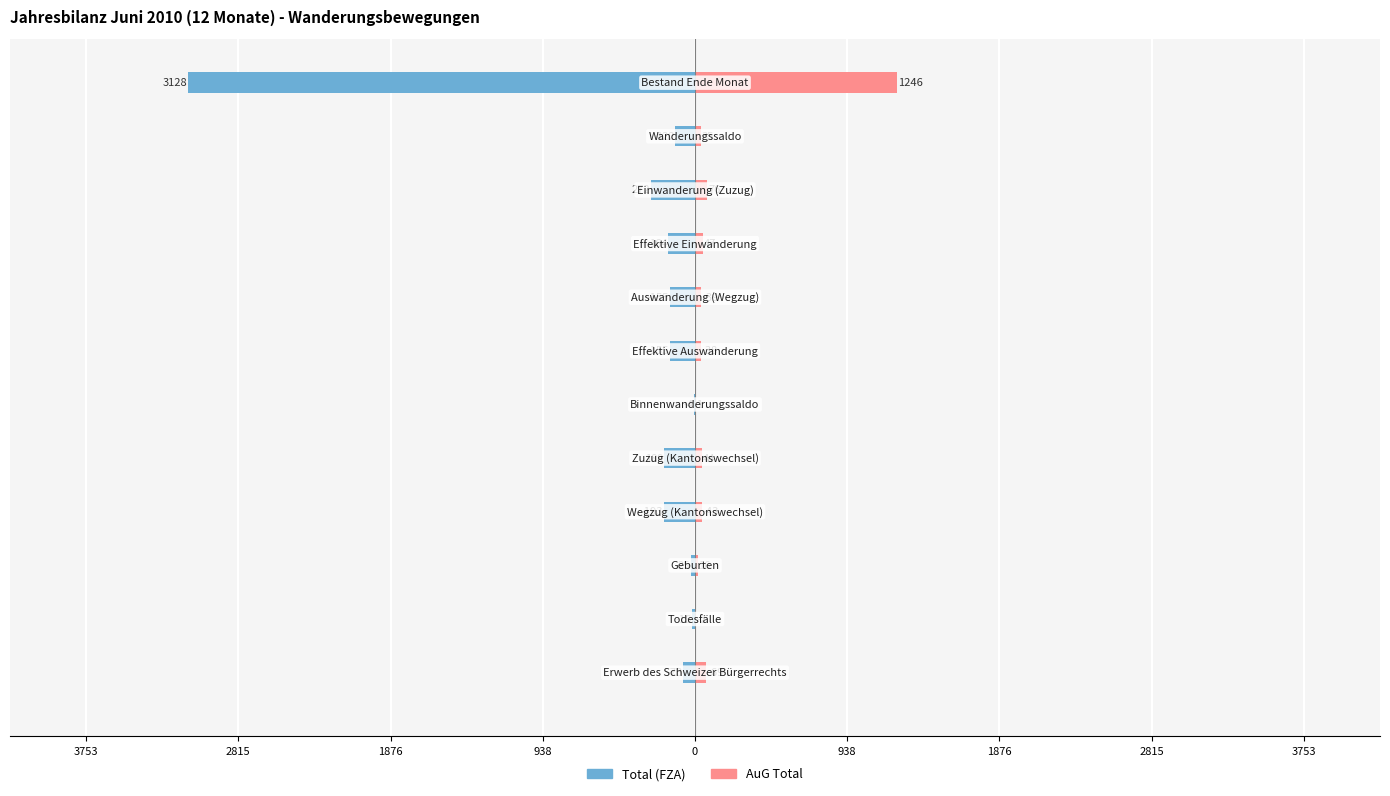

The AuG Total series shows 47 at 938. True or false?

True